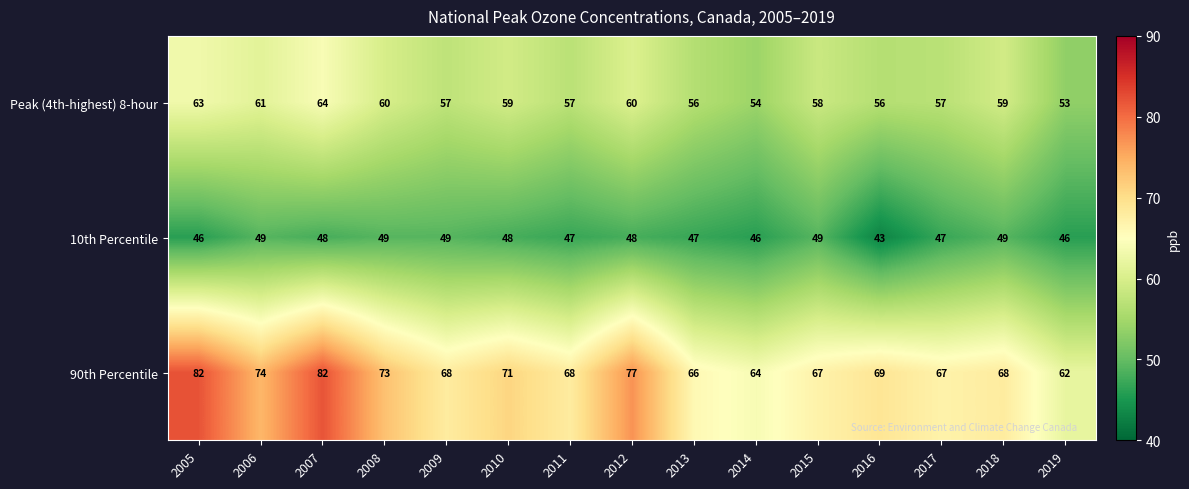

Between 2005 and 2006, which series saw the biggest shift?

90th Percentile